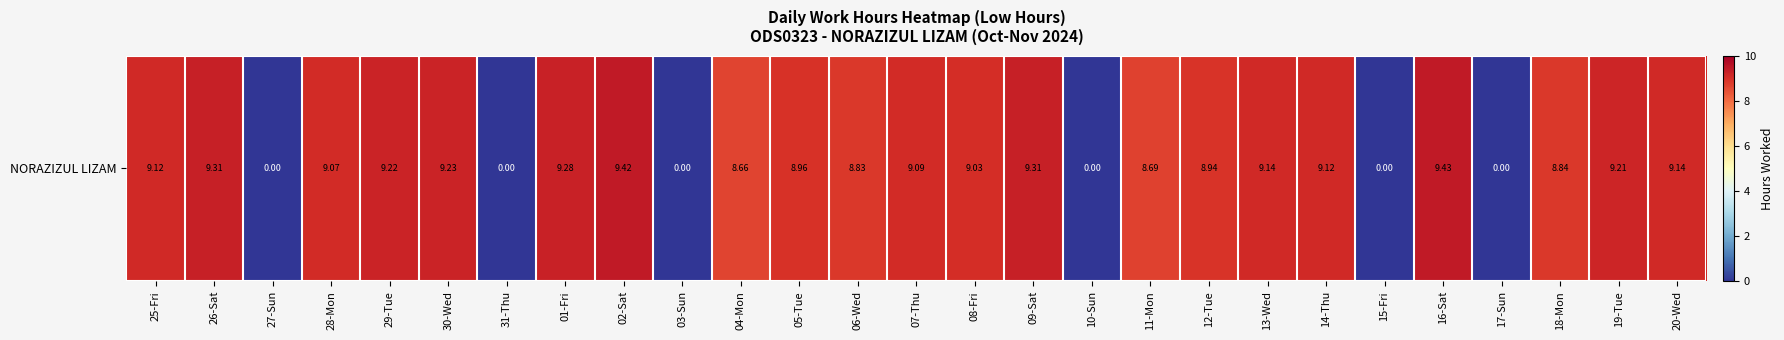

How many data points are less than 9?

12